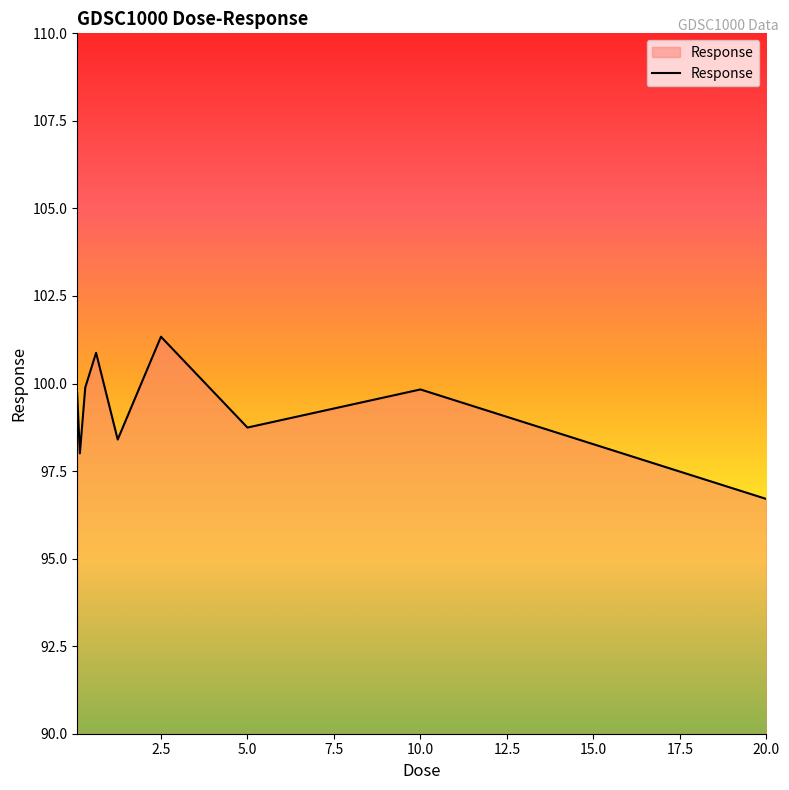

What is the difference between the maximum and minimum values?

4.6